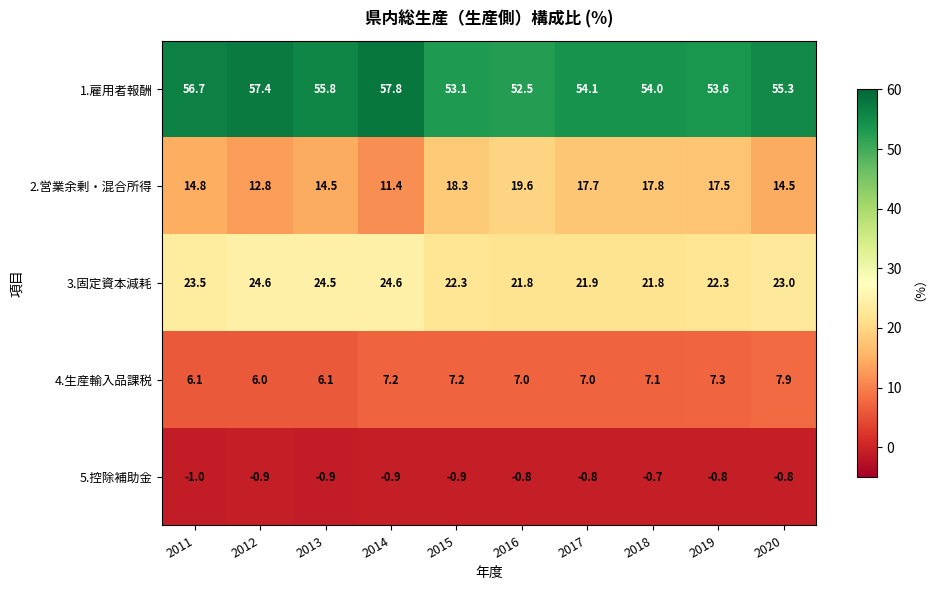

Is the value of 2.営業余剰・混合所得 at 2017 greater than the value of 1.雇用者報酬 at 2012?

No